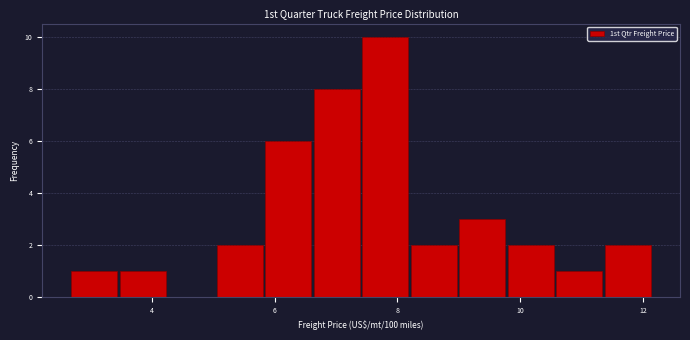

Read against the x-axis, roughly where is the centre of the tallest bar?

7.8